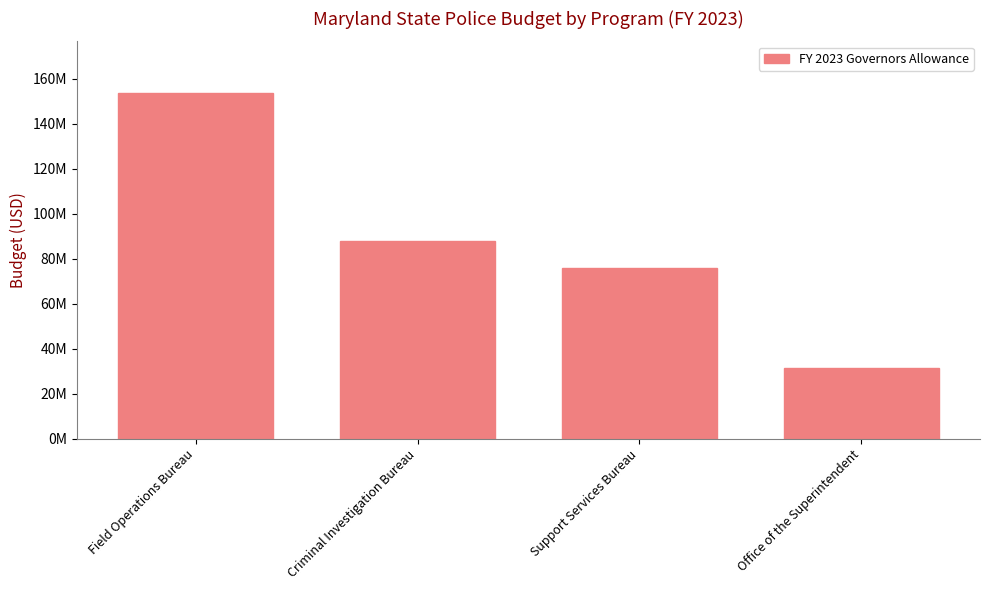

Are the bars horizontal?

No